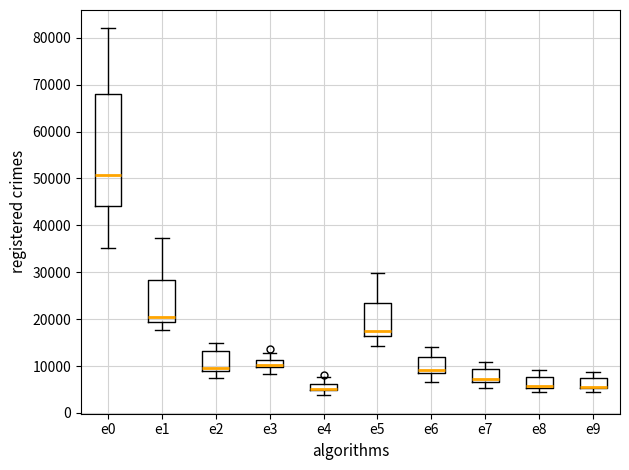

Which box is the tallest, from its lower edge to its upper edge?

e0